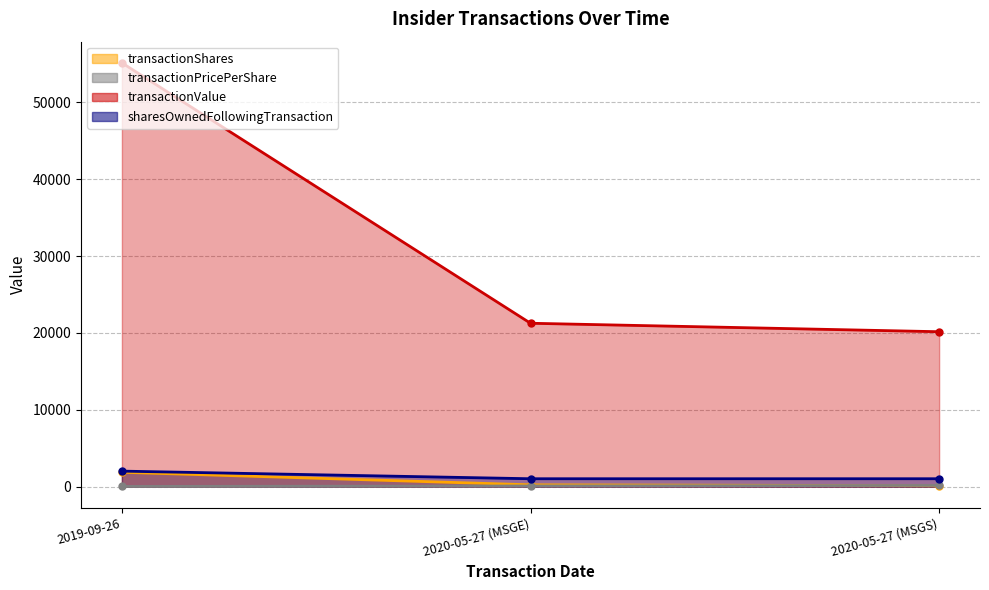

Reading left to right, list all the values displayed in this chart.

transactionShares: 1875.0	240.0	124.0
transactionPricePerShare: 29.4	88.6	162.6
transactionValue: 55139.0	21261.0	20159.0
sharesOwnedFollowingTransaction: 2022.0	1031.0	1032.0